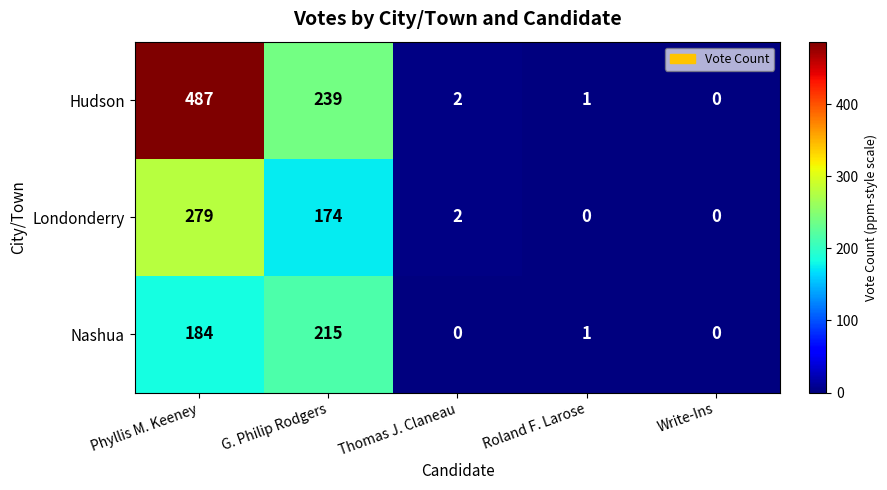

List the series in order of their overall mean, lowest first.

Nashua, Londonderry, Hudson